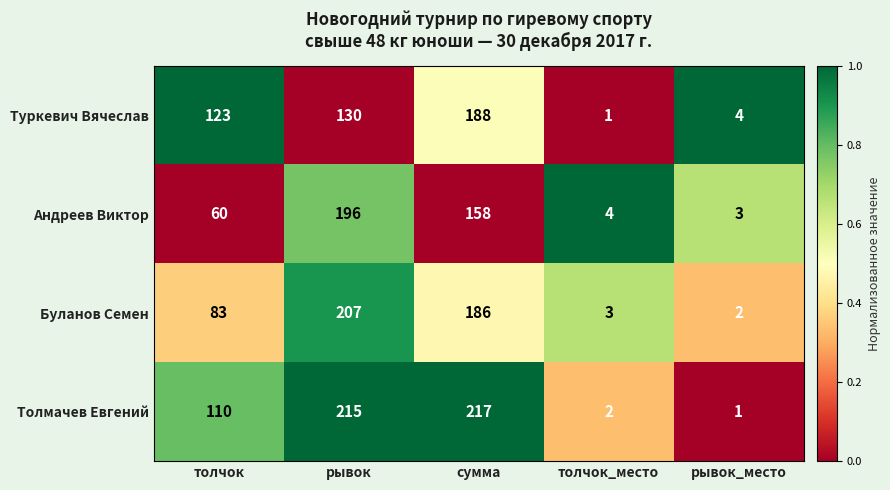

Reading left to right, extract all data points from this chart.

Туркевич Вячеслав: толчок=123	рывок=130	сумма=188	толчок_место=1	рывок_место=4
Андреев Виктор: толчок=60	рывок=196	сумма=158	толчок_место=4	рывок_место=3
Буланов Семен: толчок=83	рывок=207	сумма=186	толчок_место=3	рывок_место=2
Толмачев Евгений: толчок=110	рывок=215	сумма=217	толчок_место=2	рывок_место=1